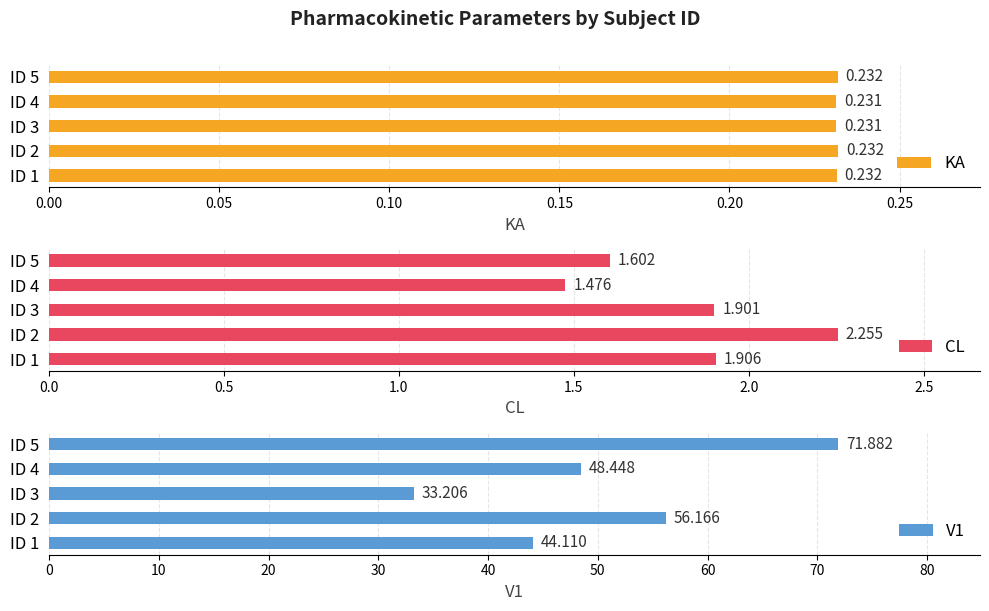

What is the value of the KA bar at the 1st from the left?

0.2